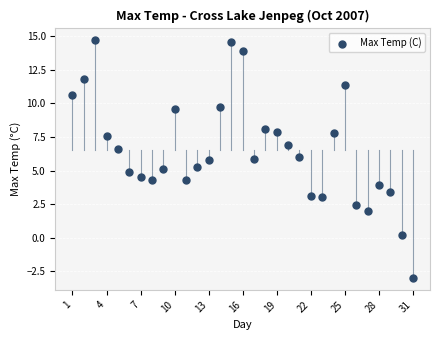

What is the range of X values (max minus min)?

30.0